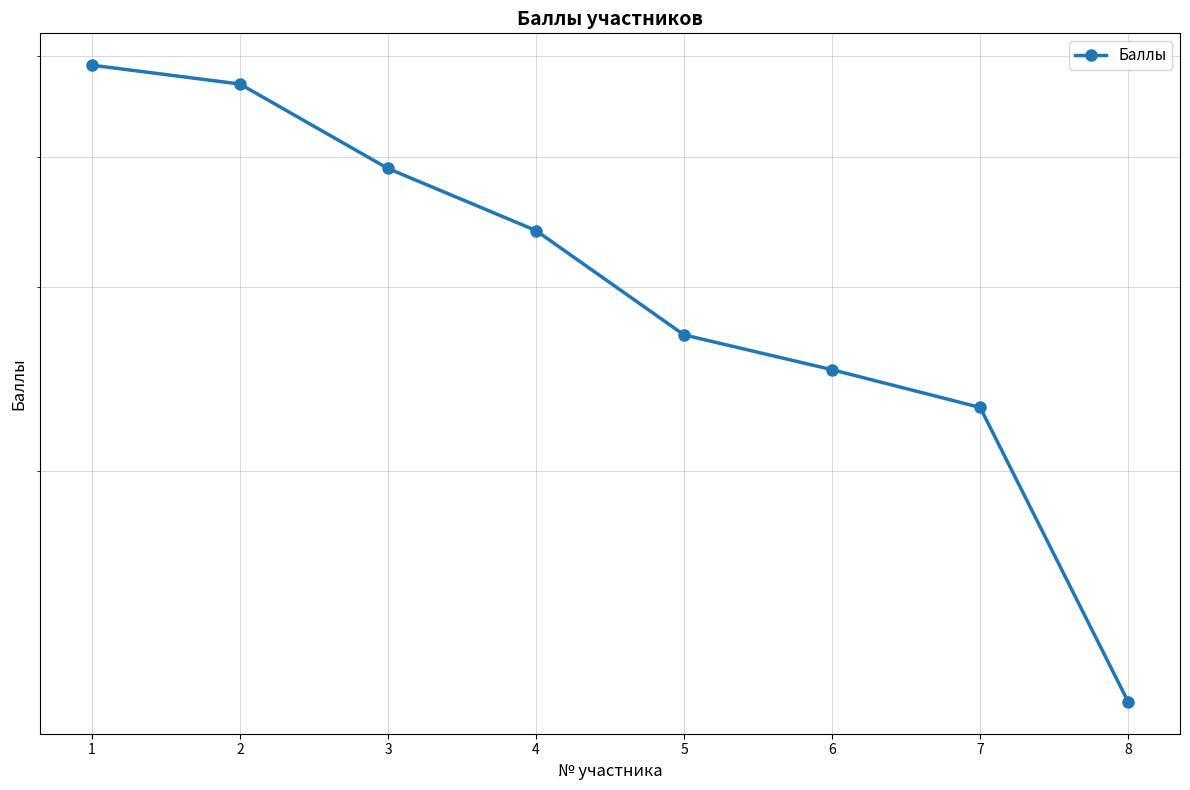

Which category has the highest value across all series?

1